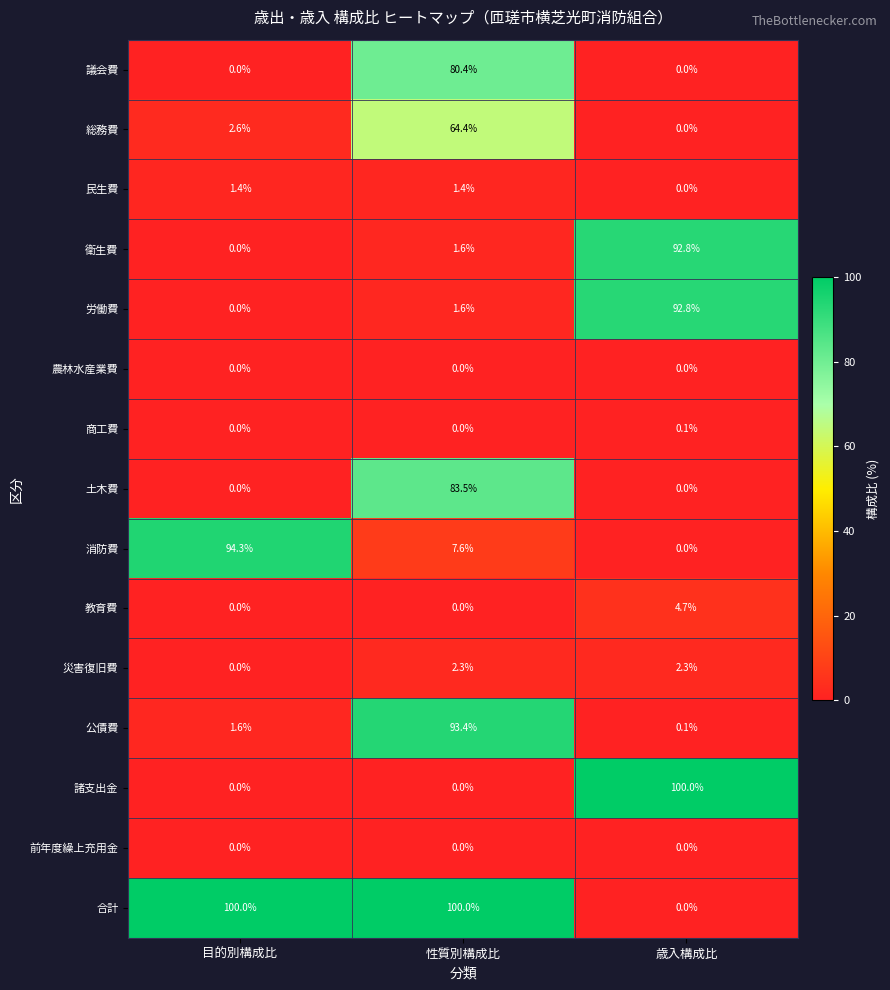

Rank the categories by 総務費 value from lowest to highest.

歳入構成比, 目的別構成比, 性質別構成比